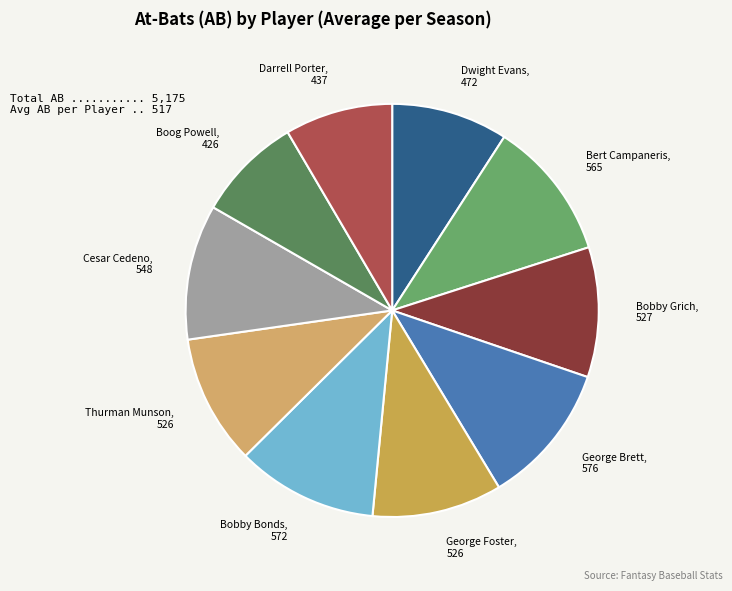

Does Darrell Porter, 437 account for over 50% of the chart?

No